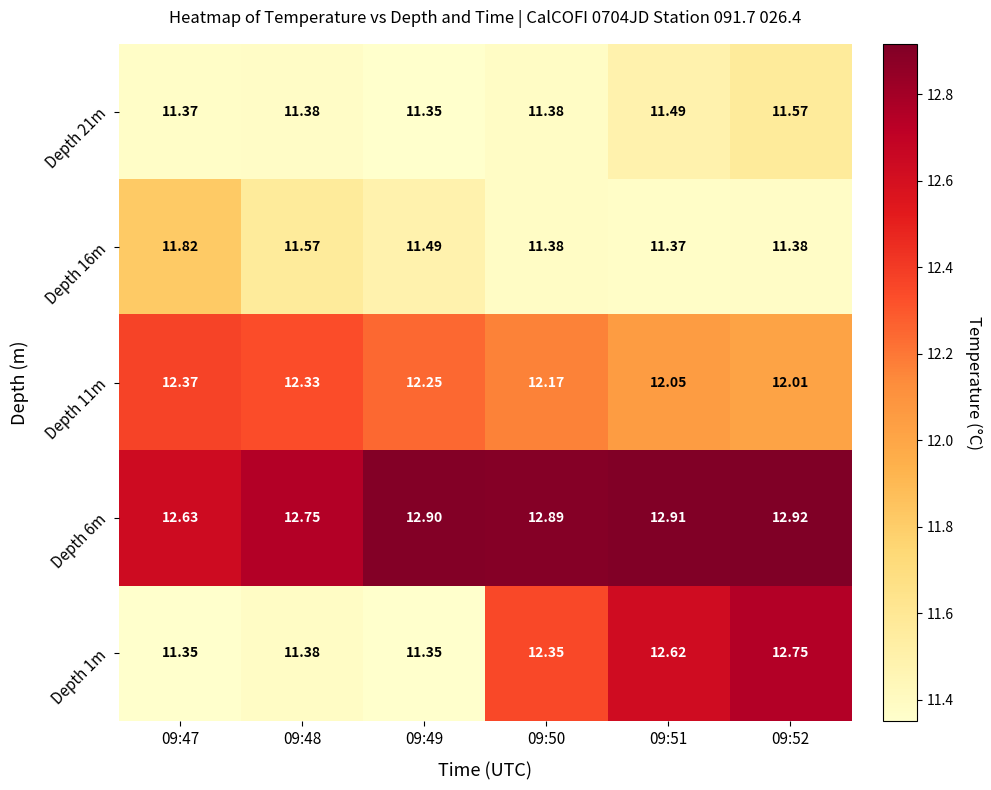

Between 09:49 and 09:52, which series saw the biggest shift?

Depth 1m